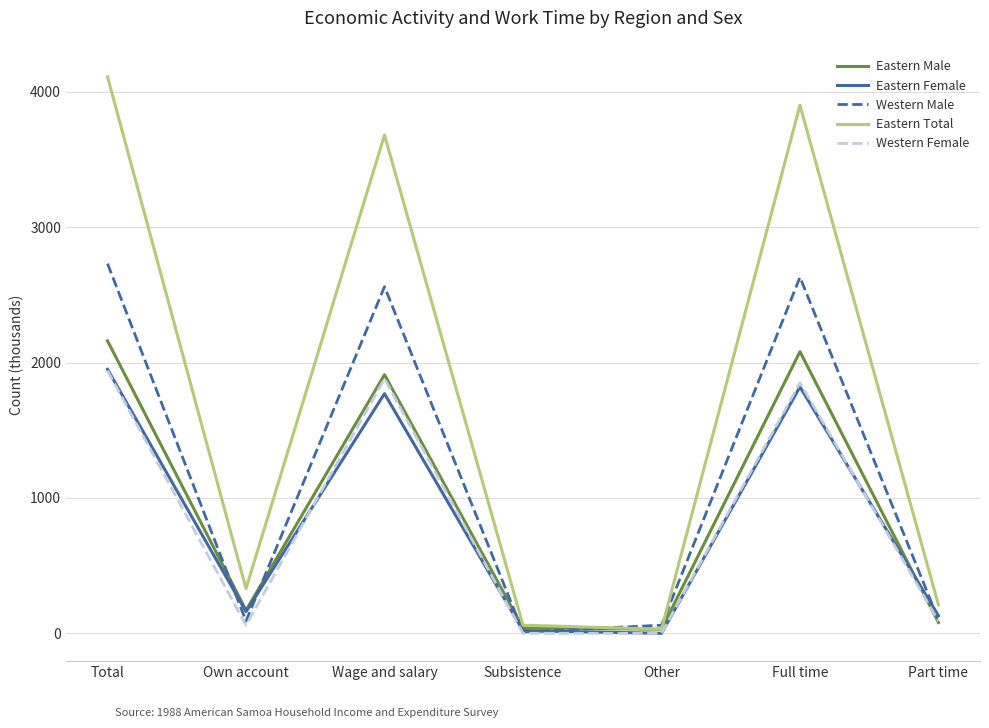

At which label is Western Male closest to 1370?

Wage and salary